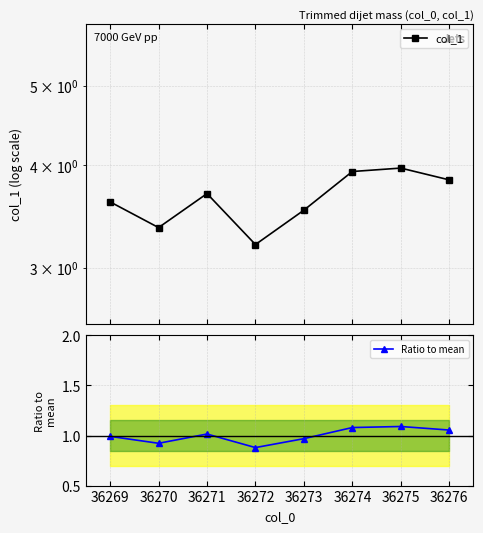

Is it true that Ratio to mean equals 0.2 at 36276?

False